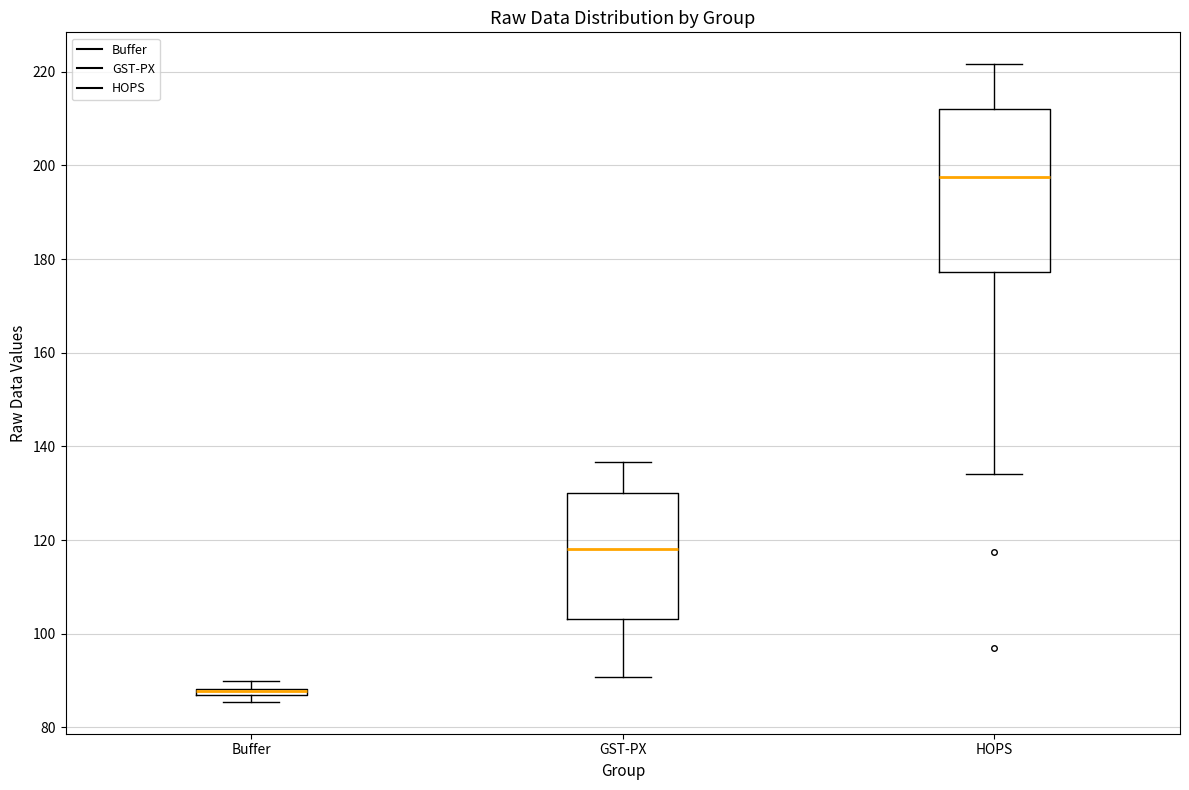

Which box is the tallest, from its lower edge to its upper edge?

HOPS